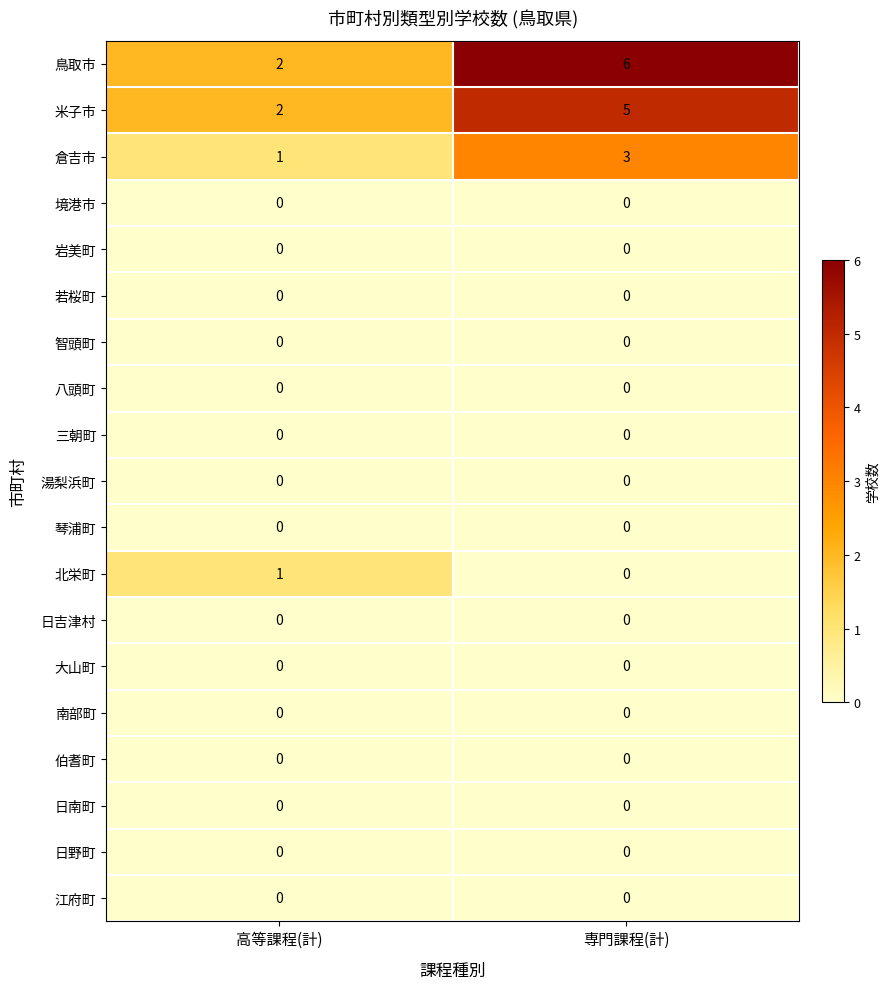

What is the spread (max minus min) of values at 専門課程(計)?

6